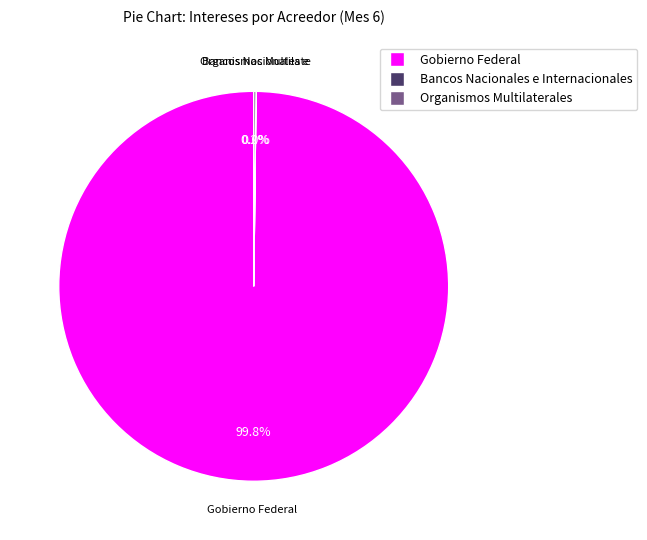

Is there a majority slice in this chart?

Yes